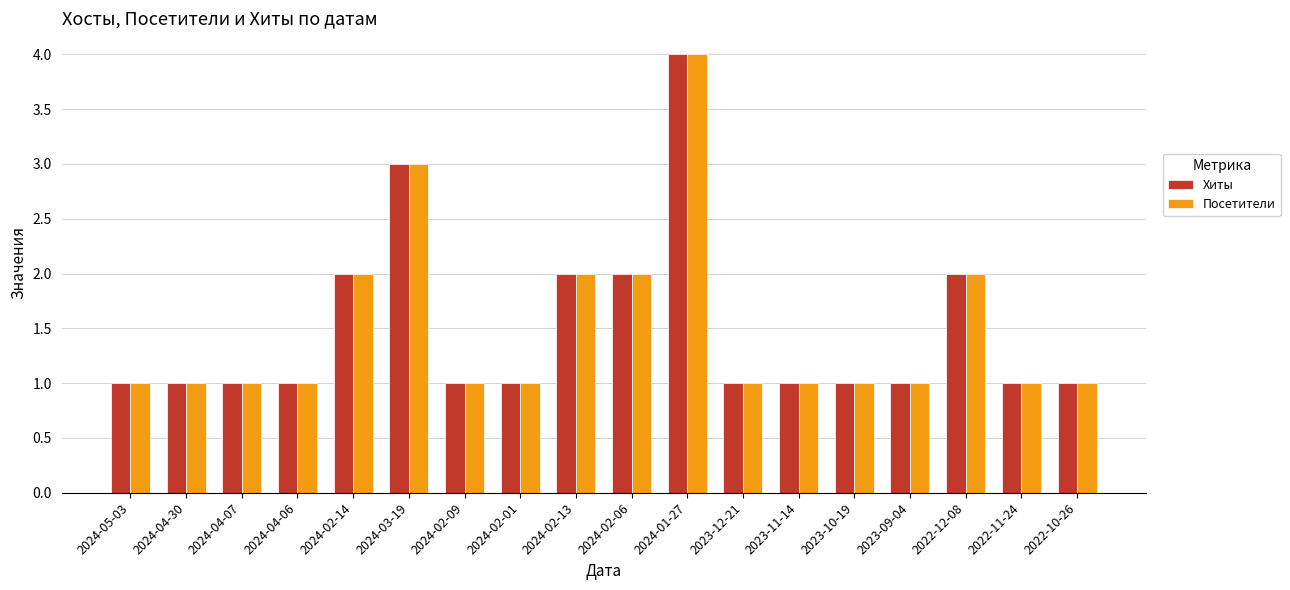

The Хиты series shows 1 at 2024-02-09. True or false?

True